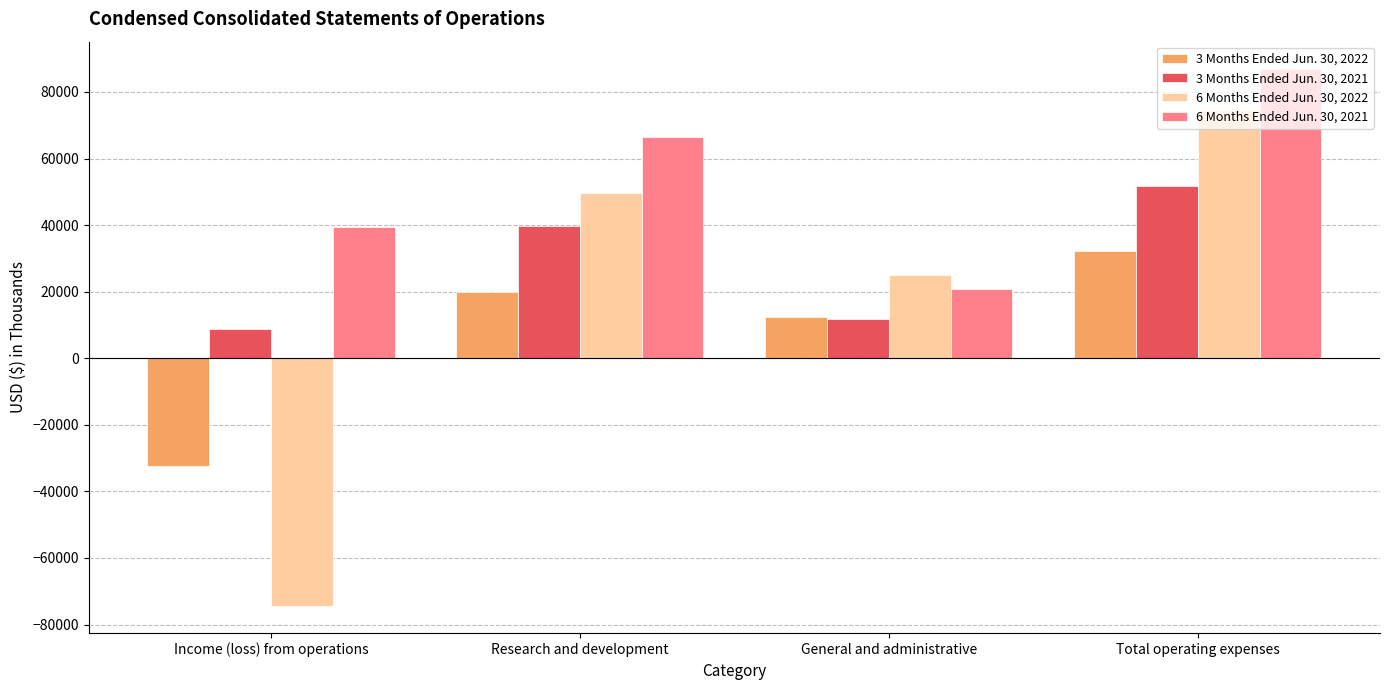

Reading right to left, transcribe all the data shown in this chart.

3 Months Ended Jun. 30, 2022: 32295	12437	19858	-32295
3 Months Ended Jun. 30, 2021: 51704	11901	39803	8687
6 Months Ended Jun. 30, 2022: 74470	24979	49491	-74470
6 Months Ended Jun. 30, 2021: 87033	20658	66375	39343